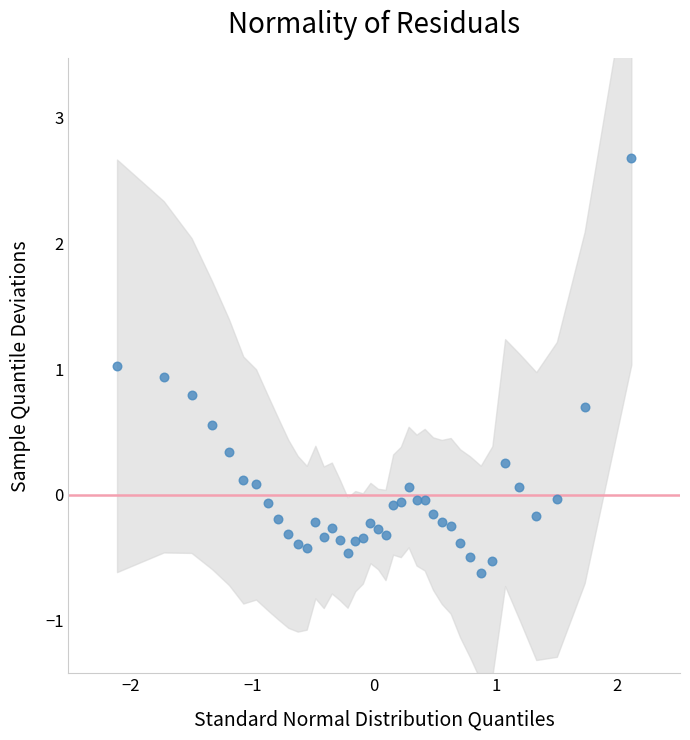

What is the range of X values (max minus min)?

4.2